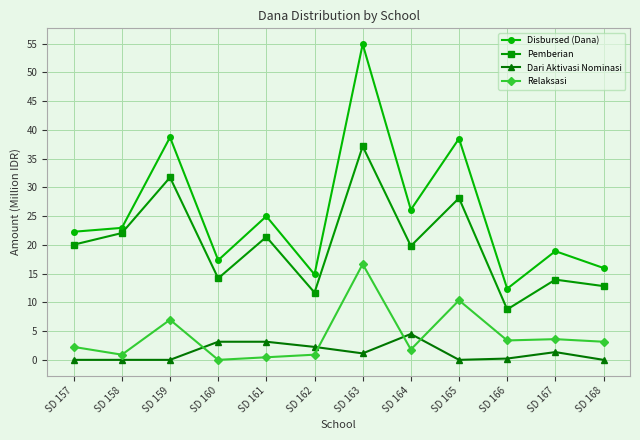

Which series changed the most between SD 165 and SD 167?

Disbursed (Dana)